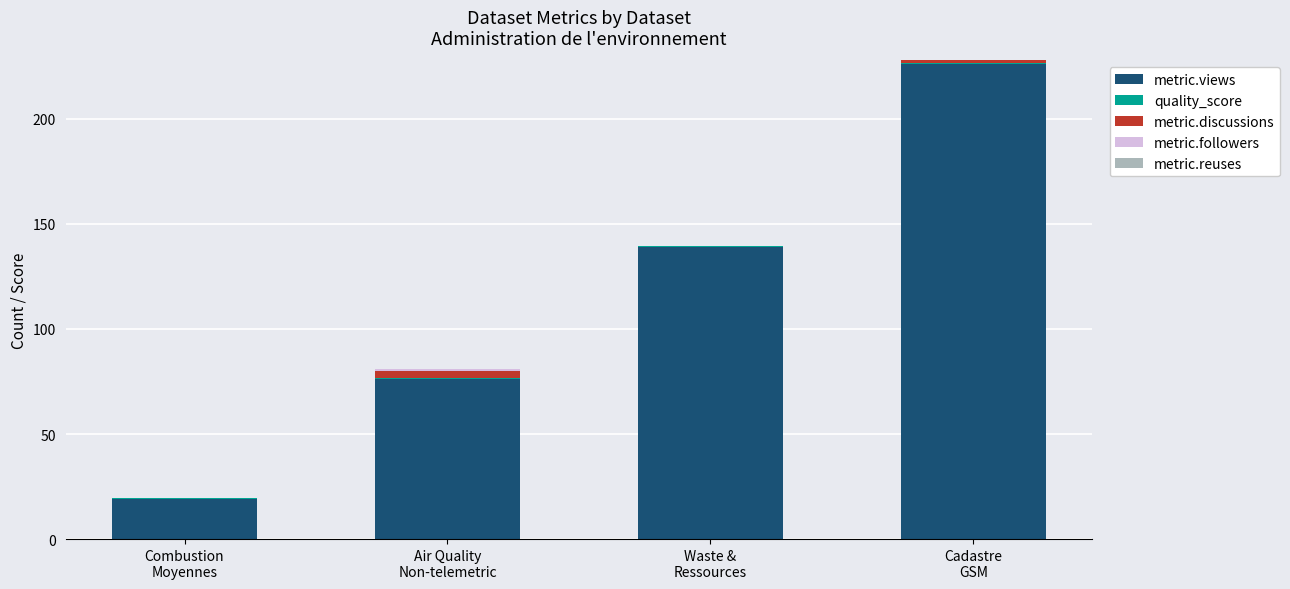

What is the maximum value for metric.views?

226.0